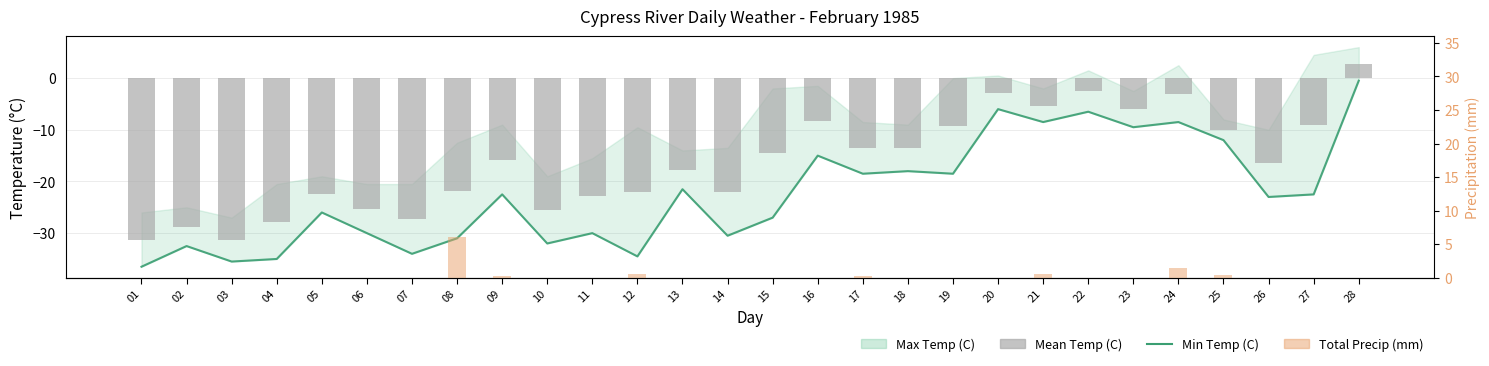

Is it true that Min Temp (C) equals -0.7 at 28?

False